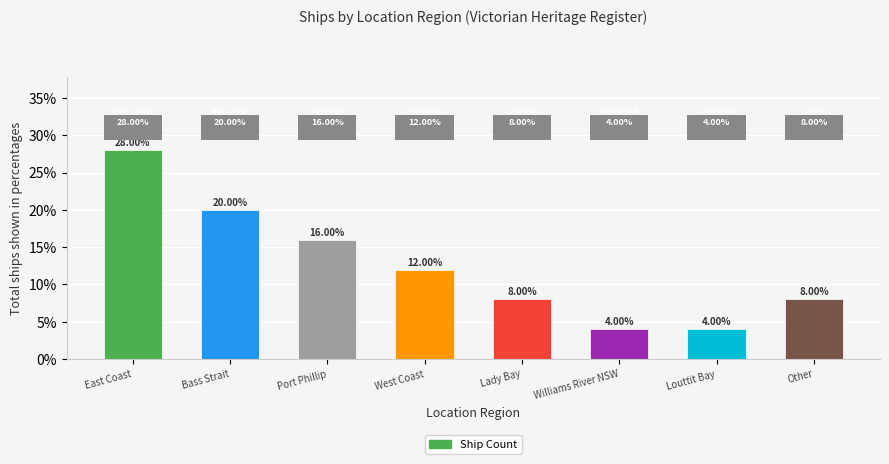

What is the sum of all values?

100.0